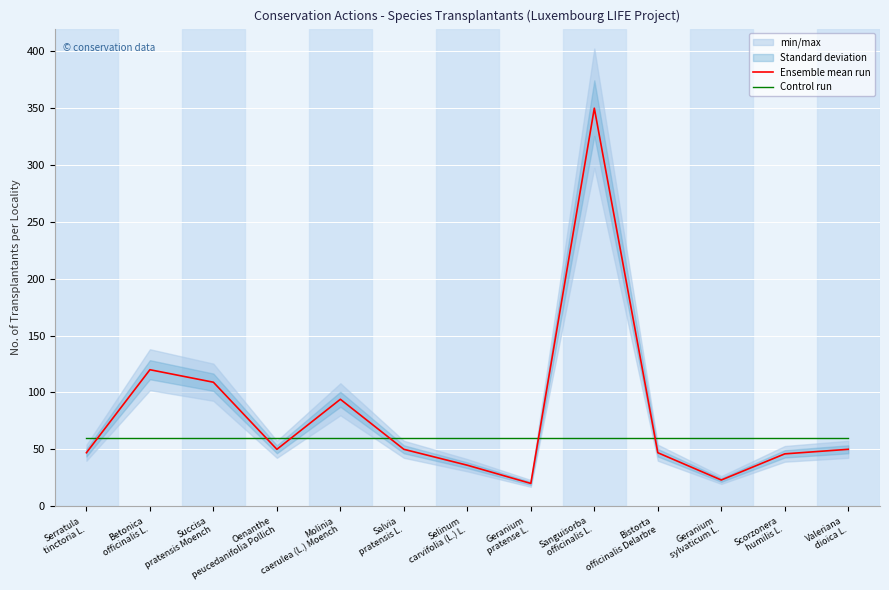

How many categories are shown in the chart?

13